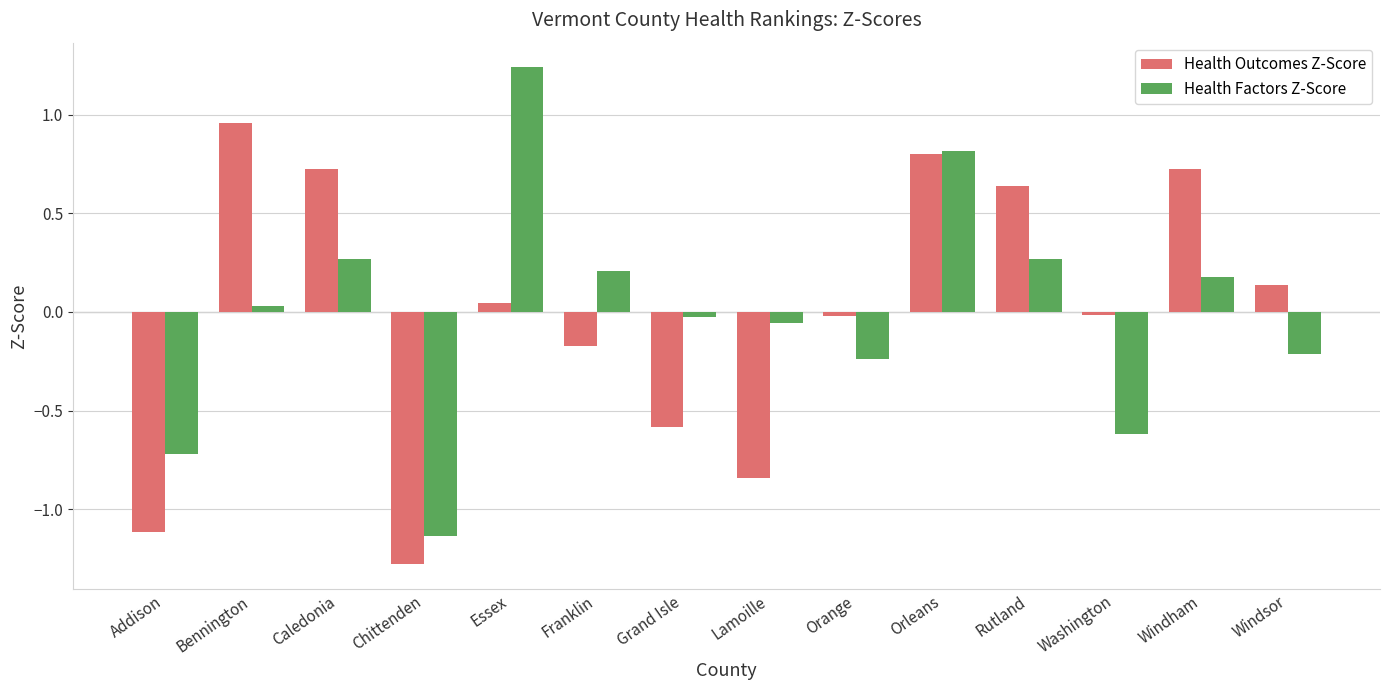

How many values in Health Factors Z-Score are above zero?

7